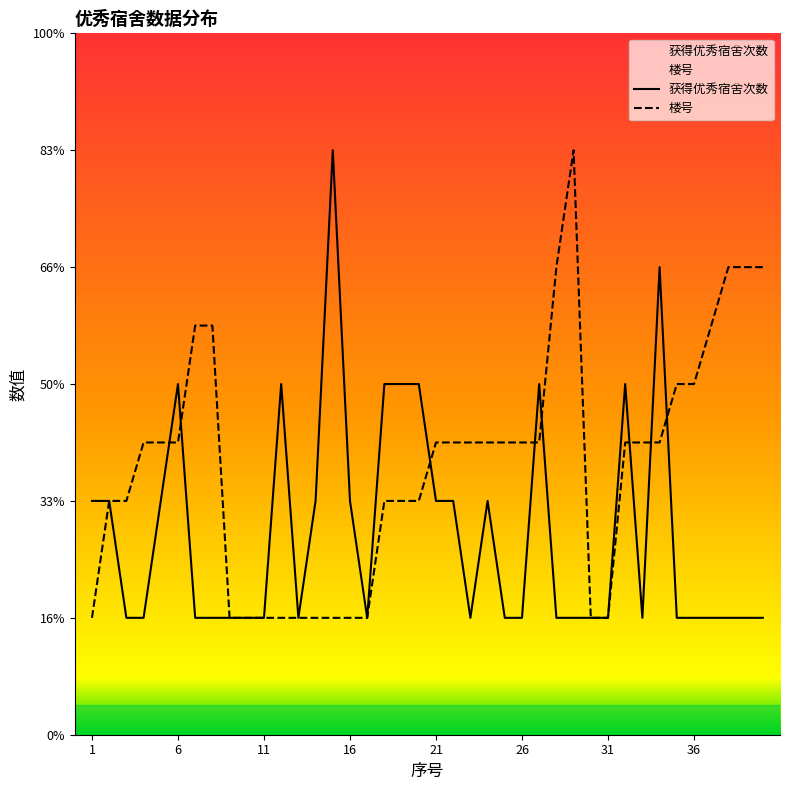

In 获得优秀宿舍次数, how many points are higher than both neighbors (excluding endpoints)?

7